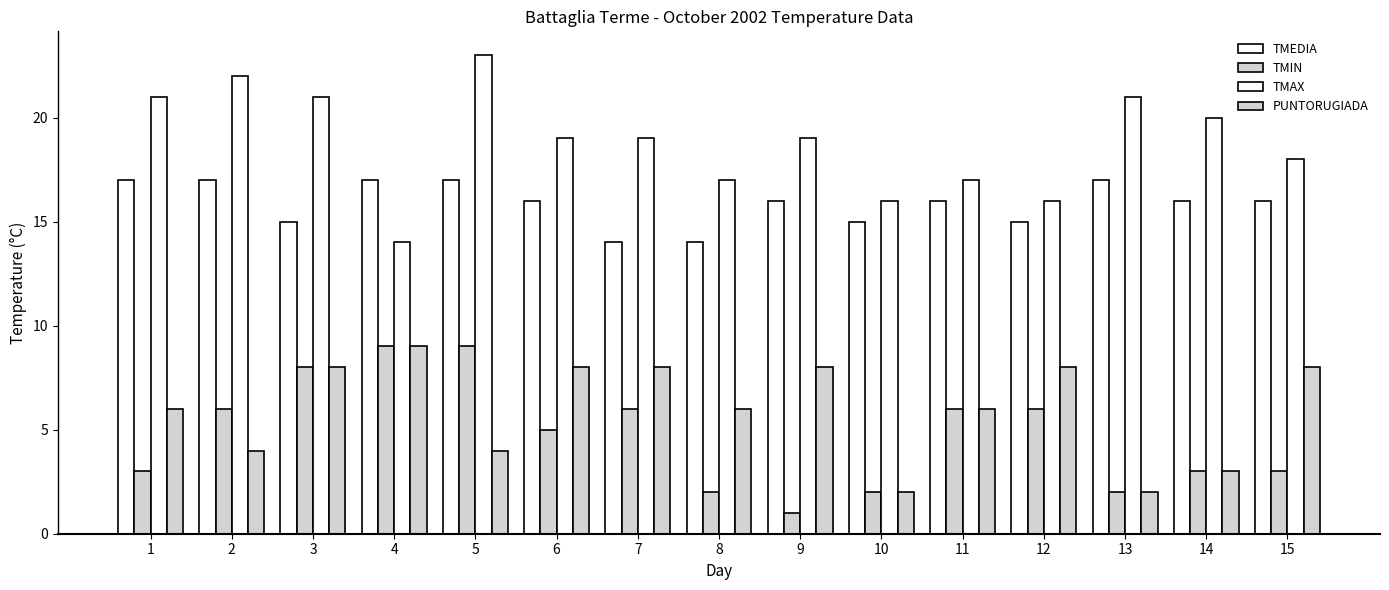

Count the TMIN values in the range 2 to 6.

11